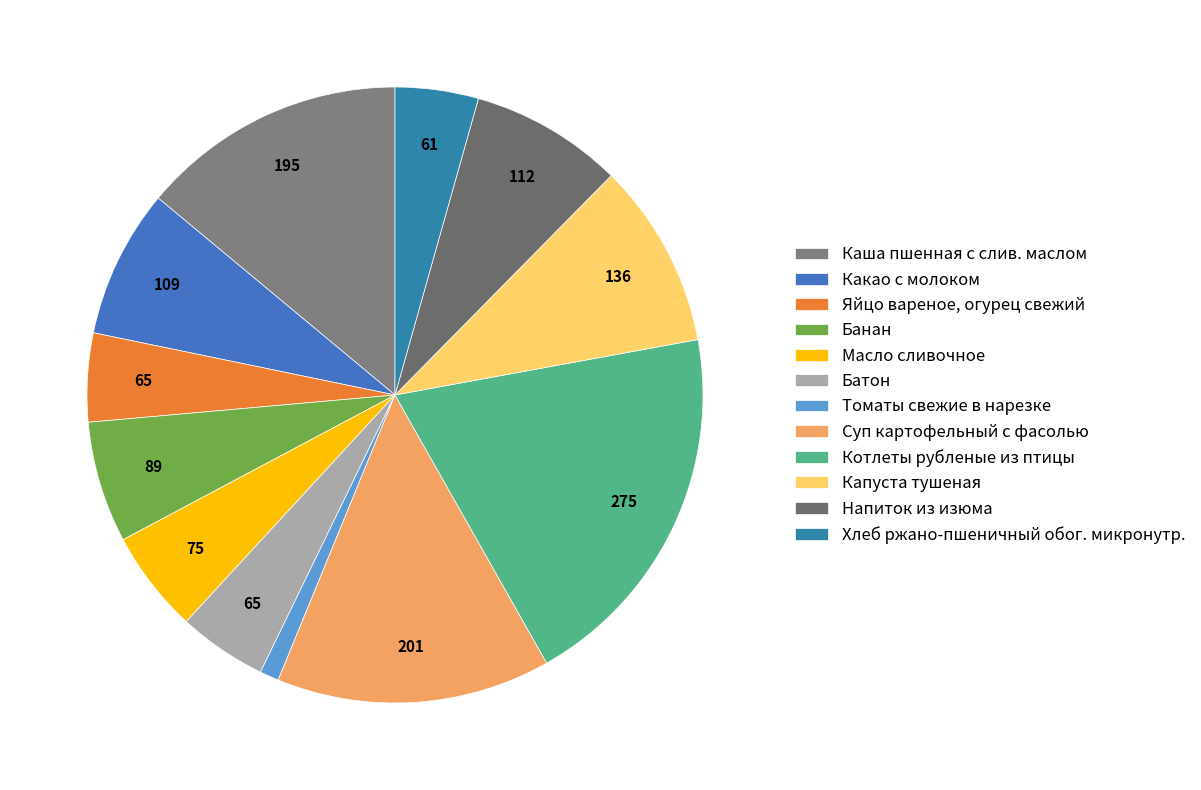

Is it true that Томаты свежие в нарезке is 1% of the pie?

True